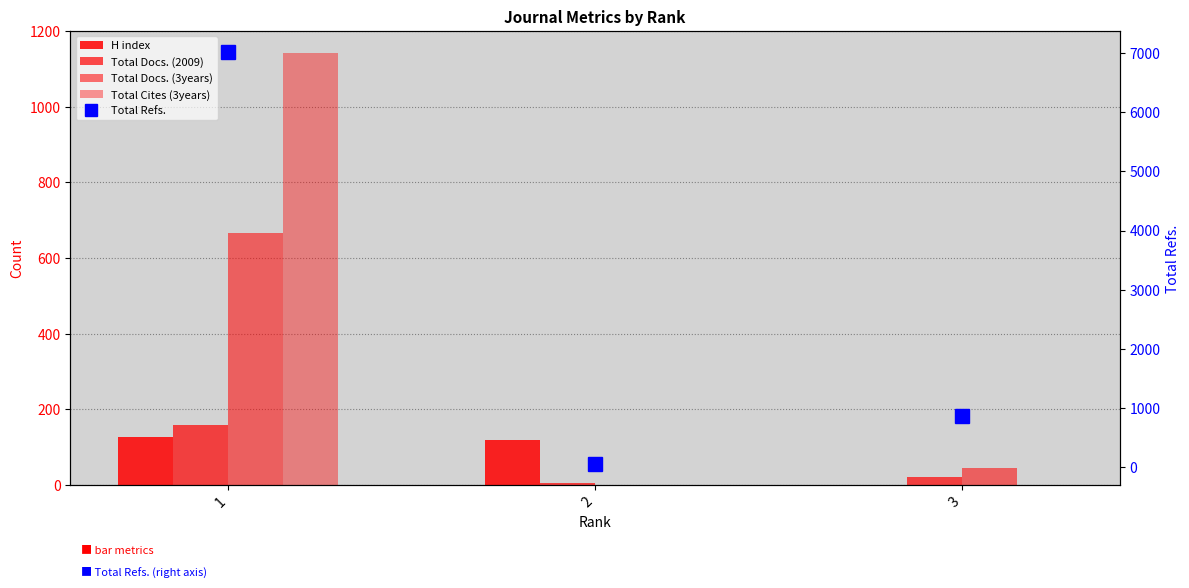

What are all the series names shown in the legend?

H index, Total Docs. (2009), Total Docs. (3years), Total Cites (3years), Total Refs.